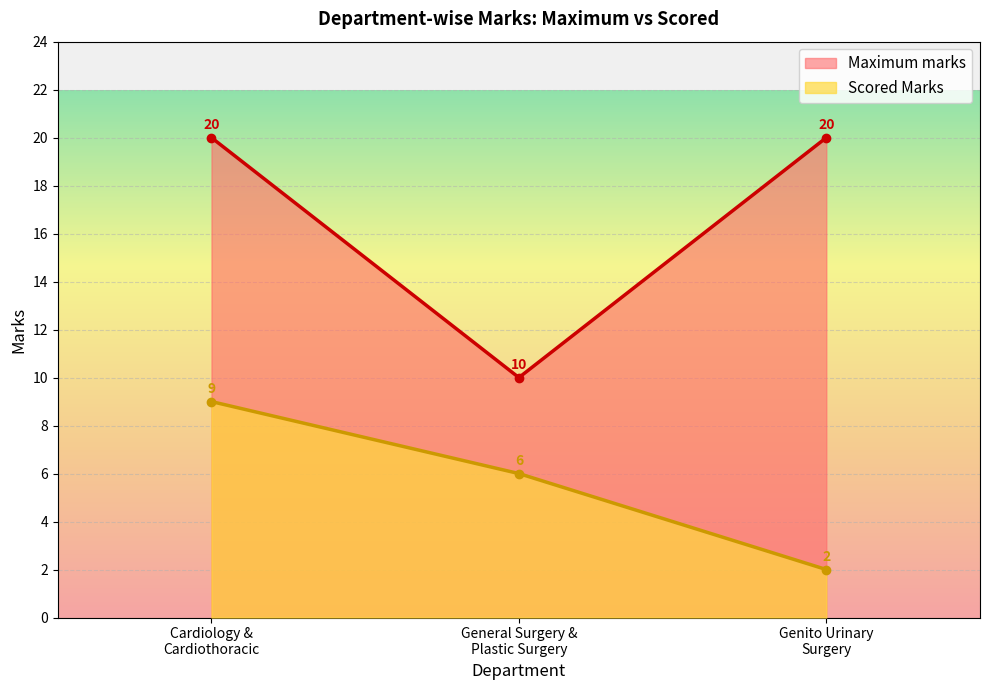

What are all the series names shown in the legend?

Maximum marks, Scored Marks